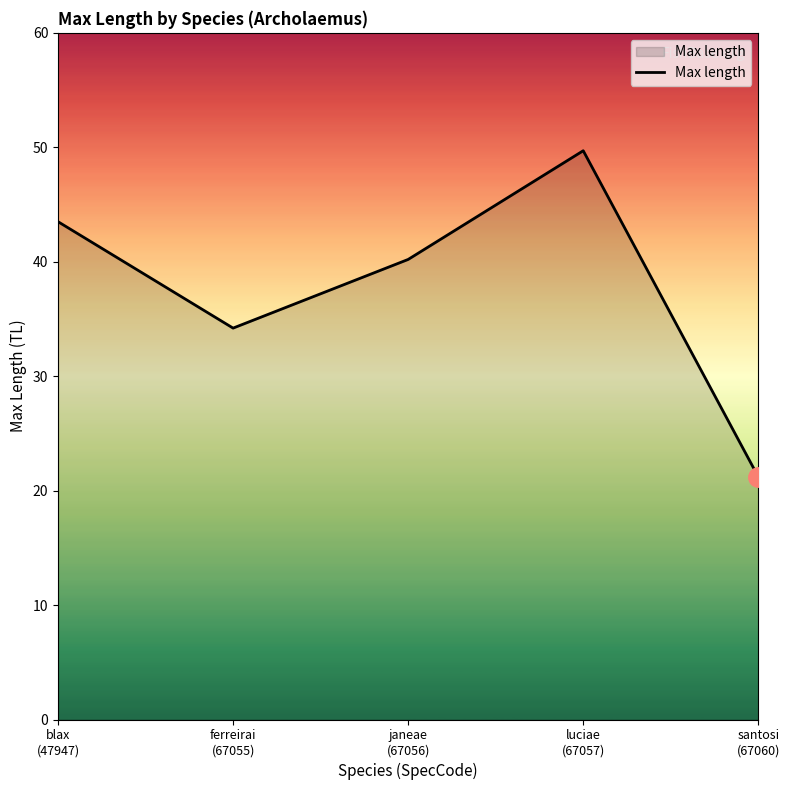

At which label does the data first exceed 40?

blax
(47947)